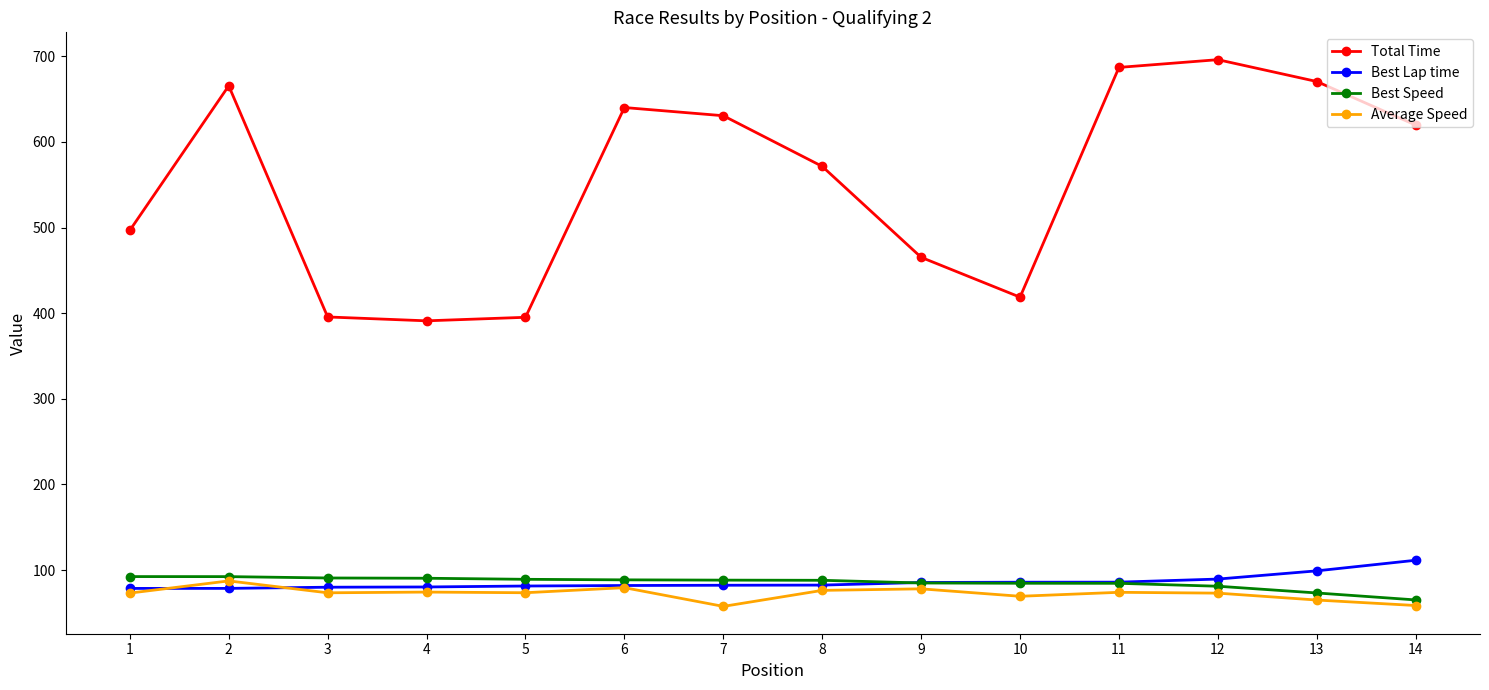

Which series has the largest range (max minus min)?

Total Time